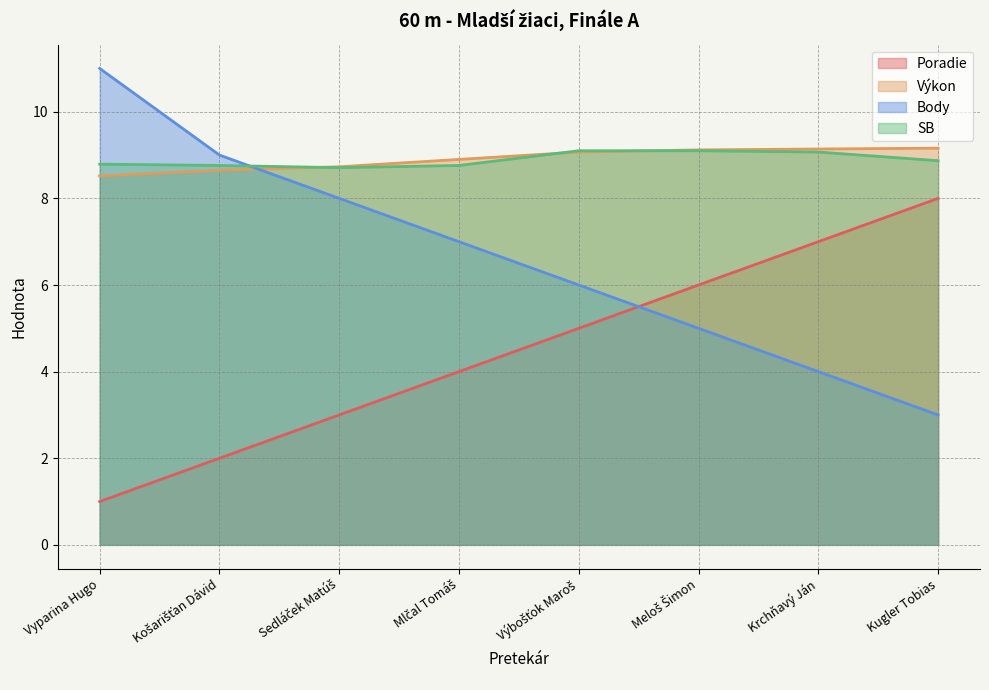

Does the chart have visible grid lines?

Yes